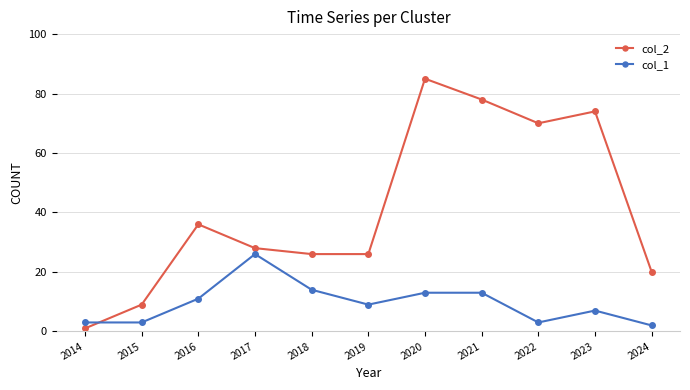

What is the total value across all series at 2016?

47